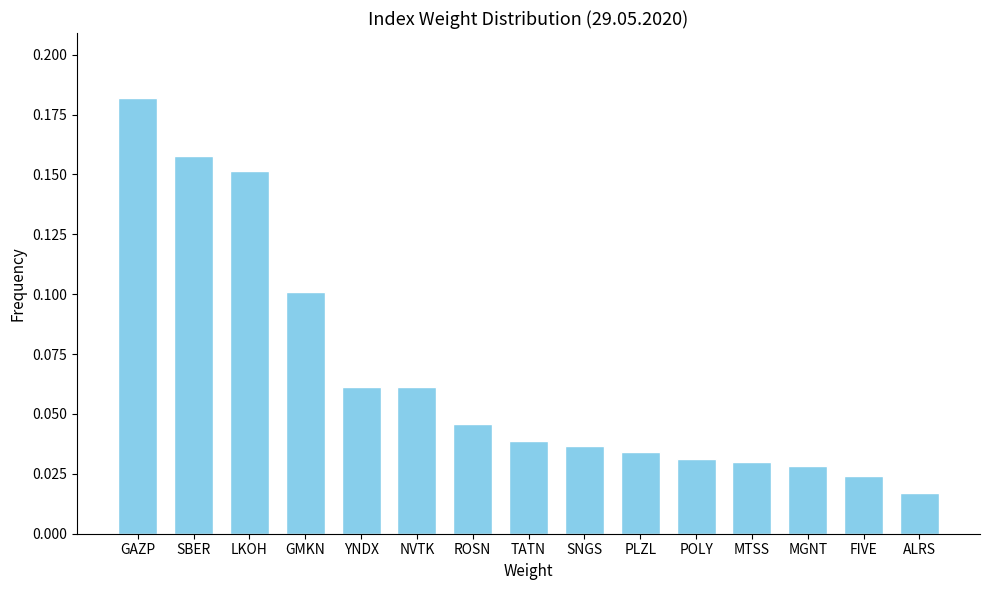

Where is the data nearest to the value 0?

ALRS